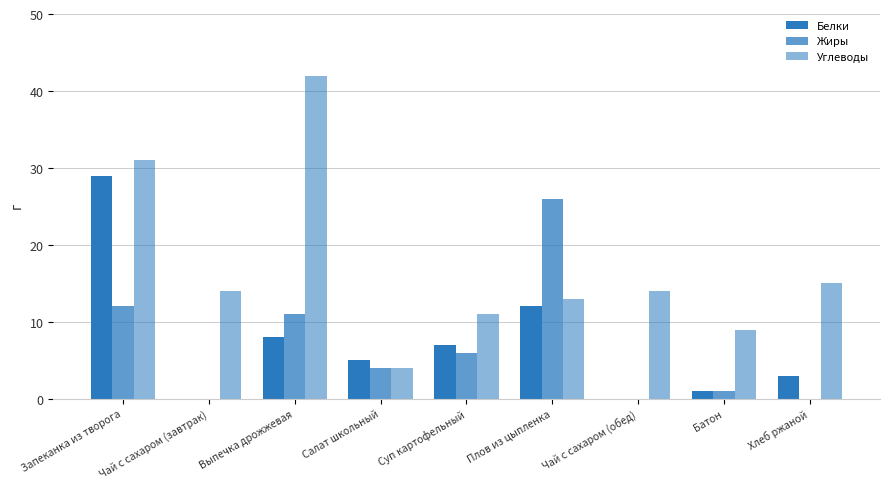

Are the bars horizontal?

No